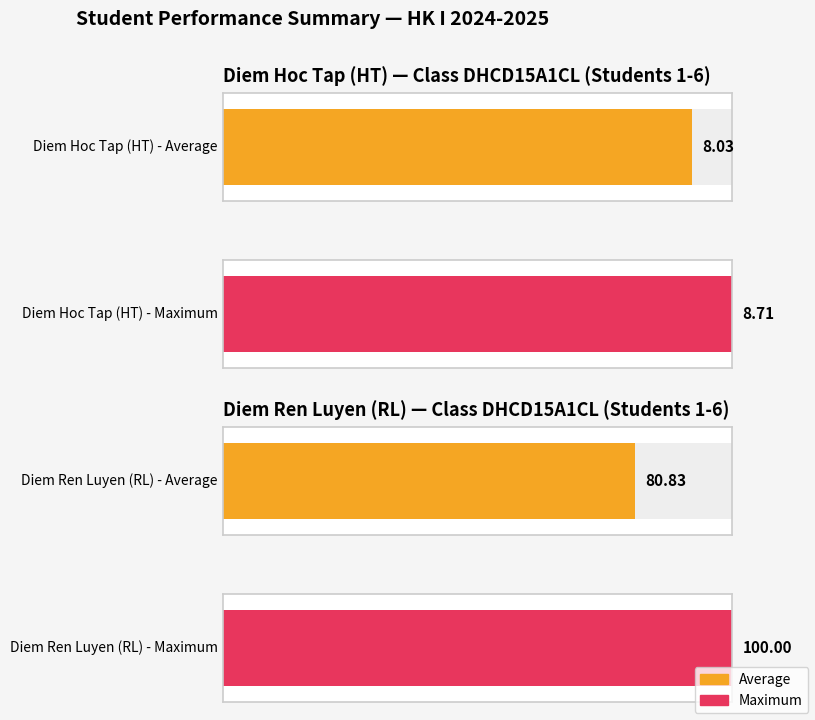

What is the maximum value for Avg Diem HT?

8.7